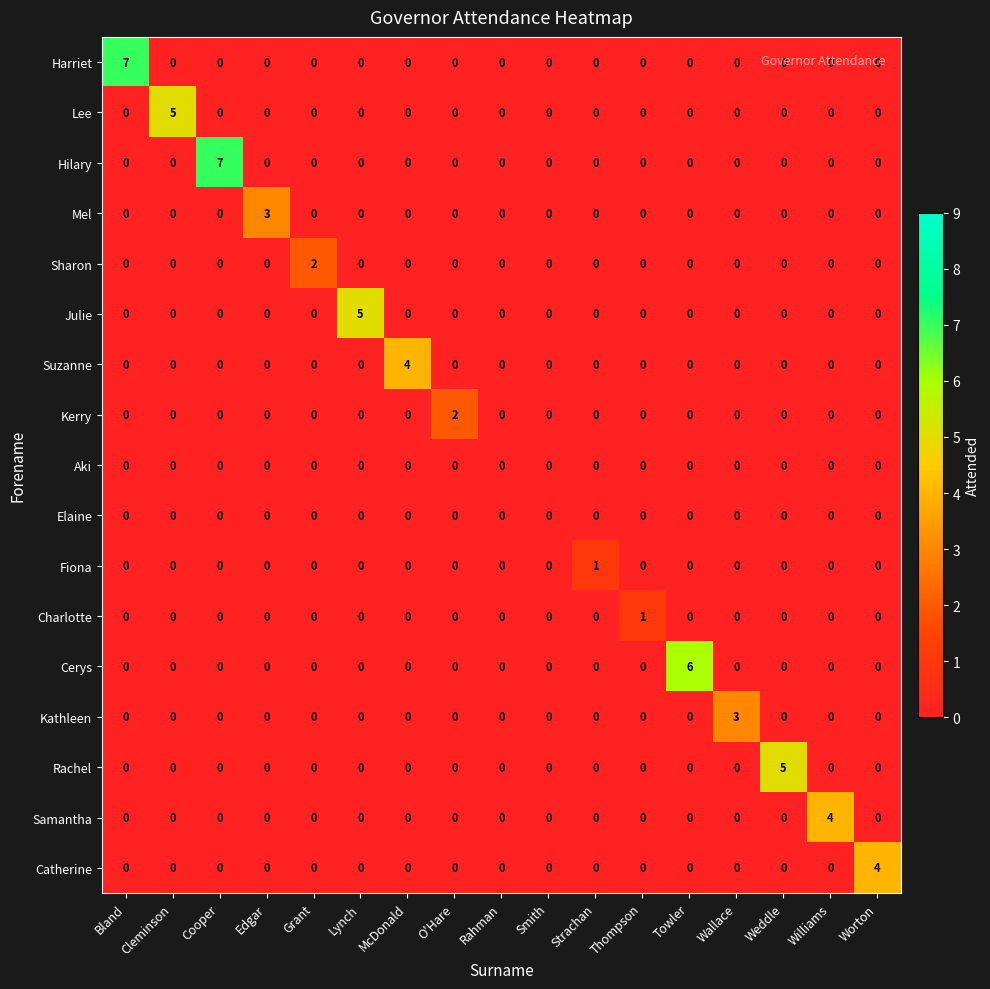

What is the greatest value displayed?

7